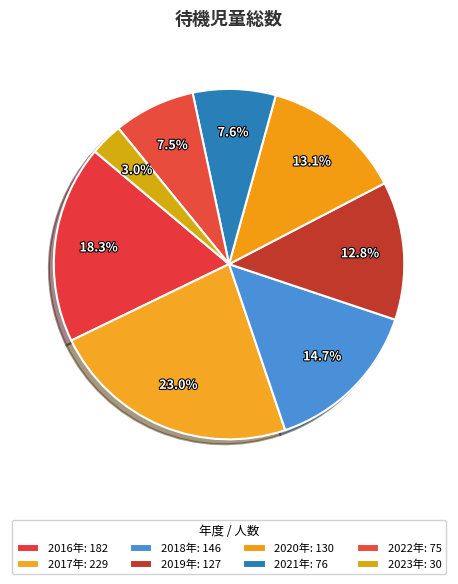

What is the total percentage of 2018年 and 2022年?

22.2%